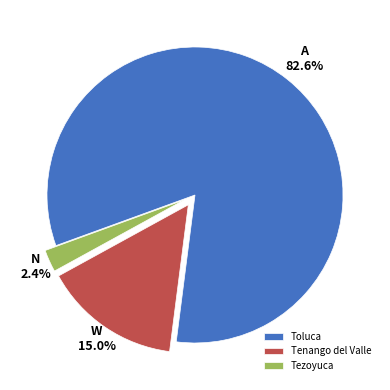

What is the ratio of the value at Tezoyuca to the value at Tenango del Valle?

0.2